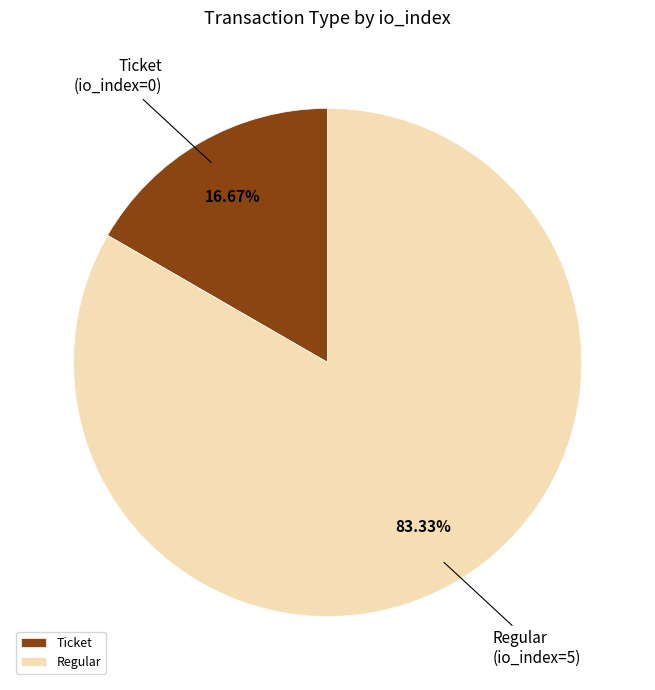

Combined, do Regular and Ticket account for over 50%?

Yes